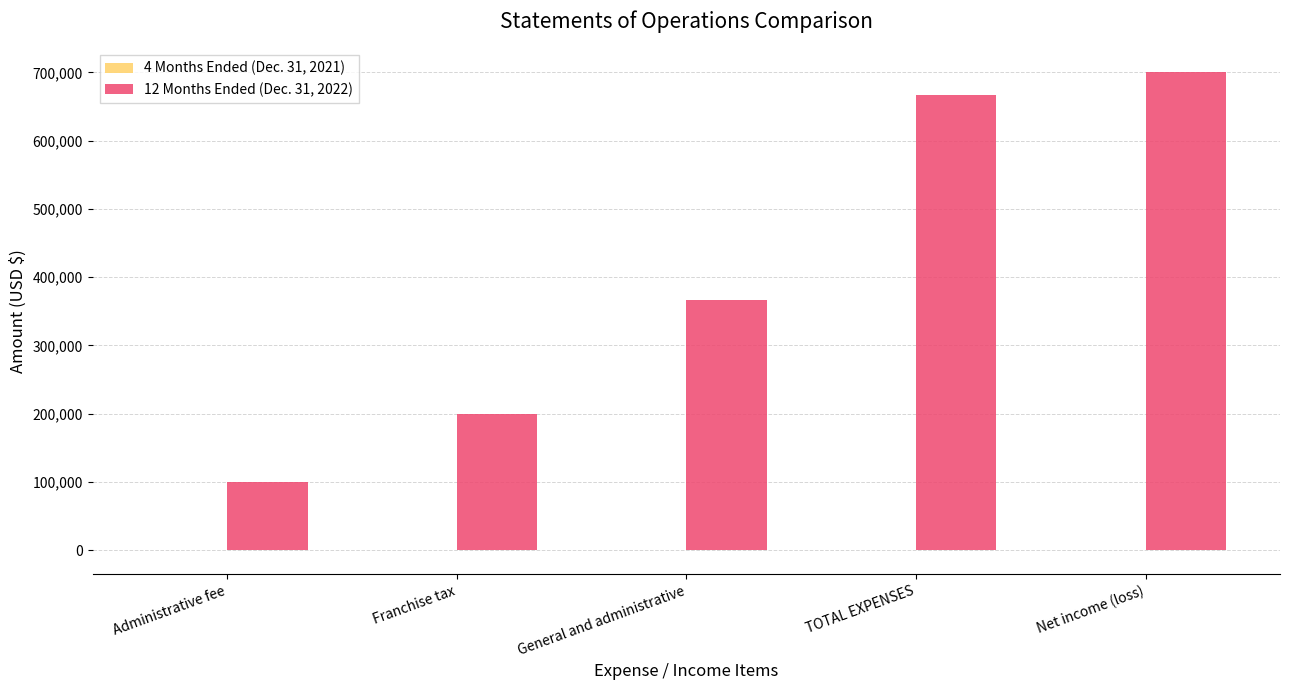

The value of 12 Months Ended (Dec. 31, 2022) at Franchise tax is 86473. True or false?

False